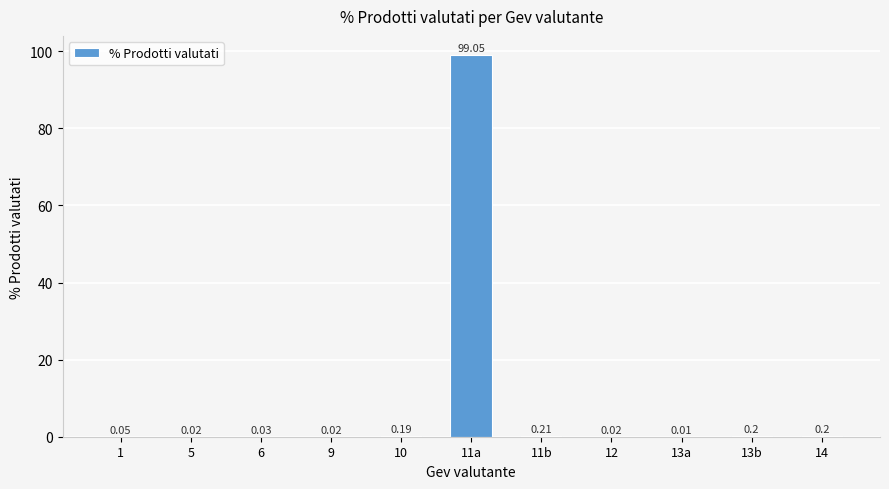

Are the bars grouped side by side (vs. stacked)?

No